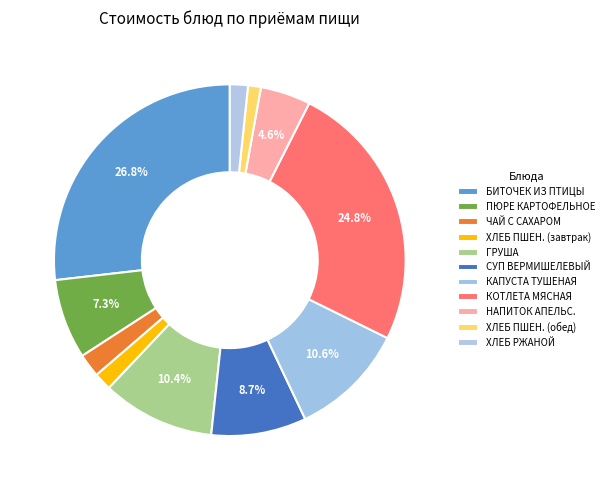

How many segments does this pie chart have?

11